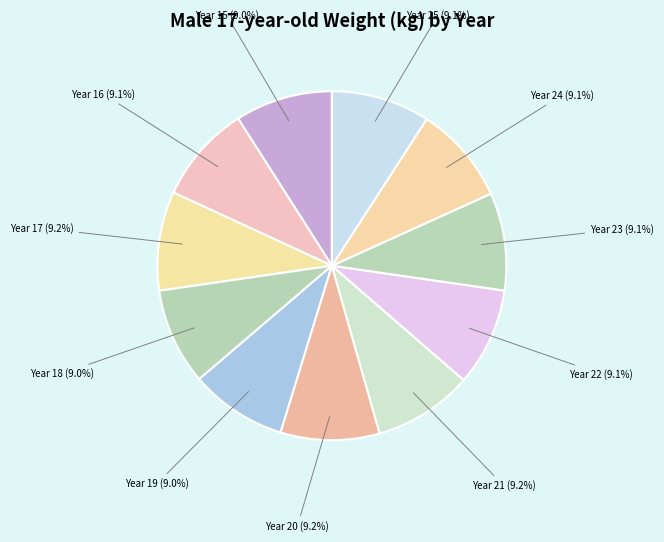

What is the ratio of the value at Year 20 to the value at Year 25?

1.0